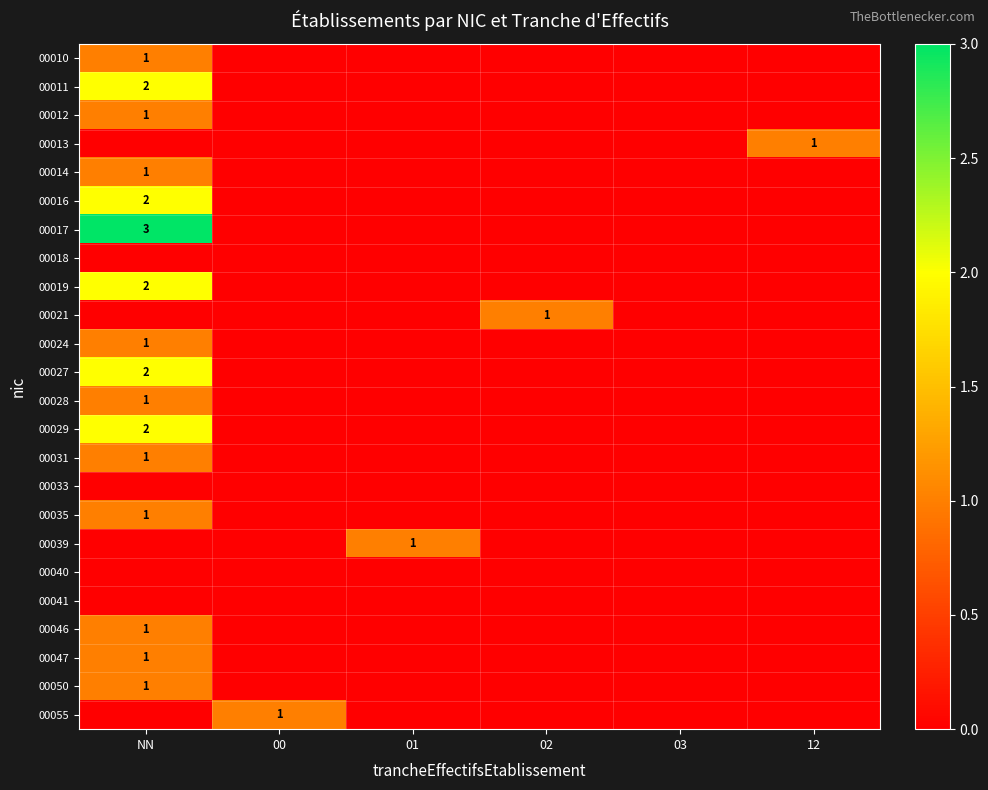

The 00010 series shows 1 at NN. True or false?

True